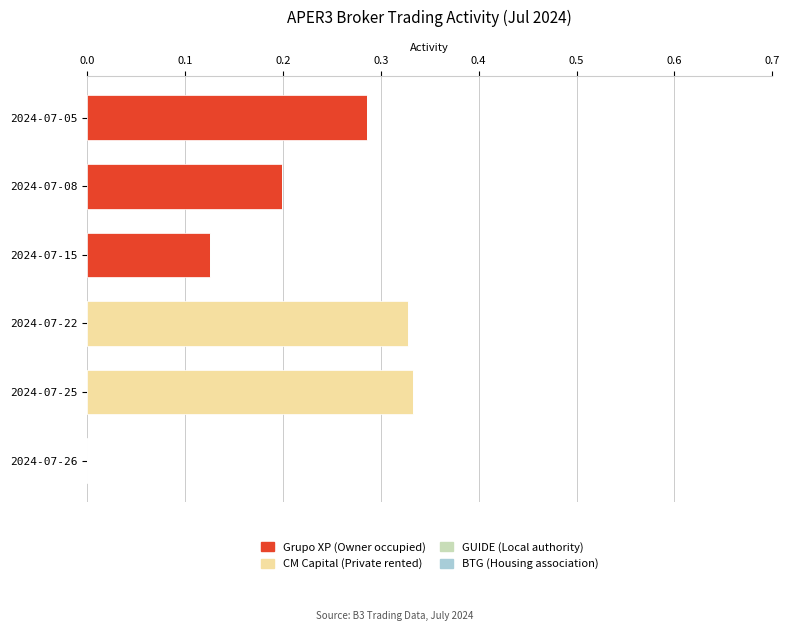

Count the number of categories in the chart.

6